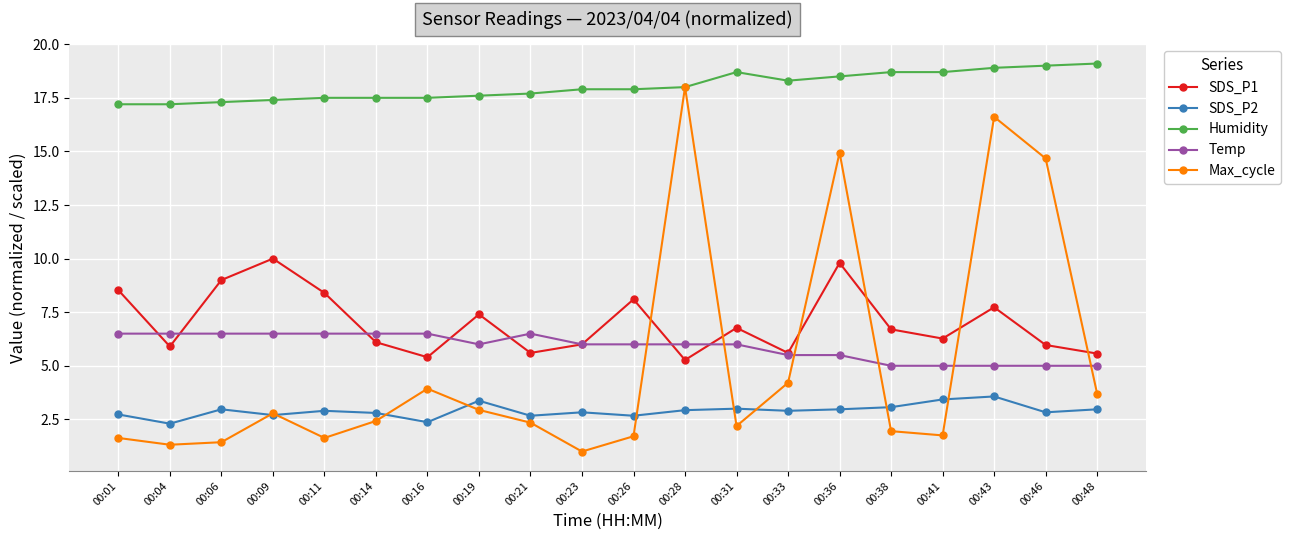

Which series has the largest range (max minus min)?

Max_cycle